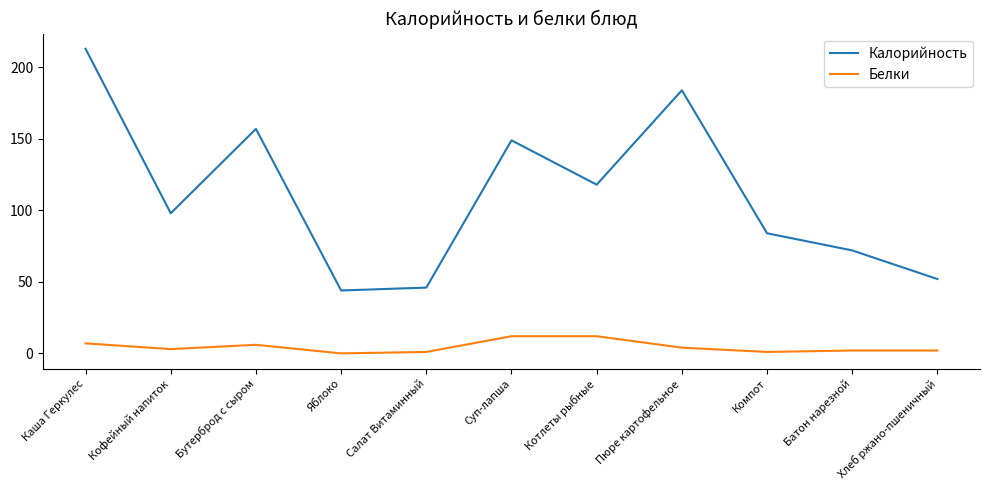

What is the difference between the highest and lowest values at Бутерброд с сыром?

151